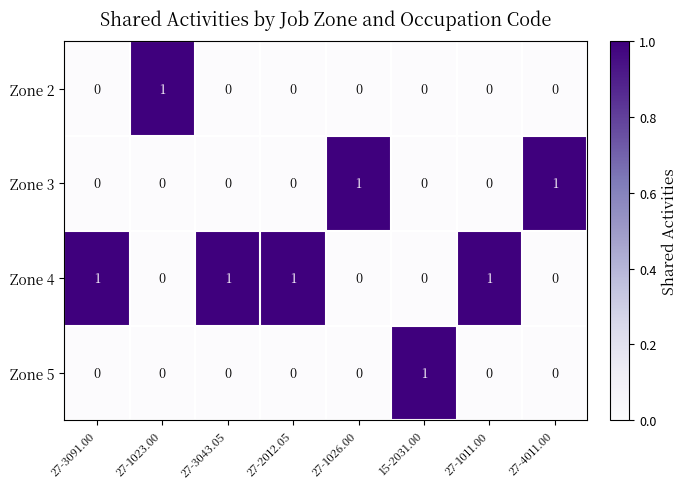

What is the spread (max minus min) of values at 15-2031.00?

1